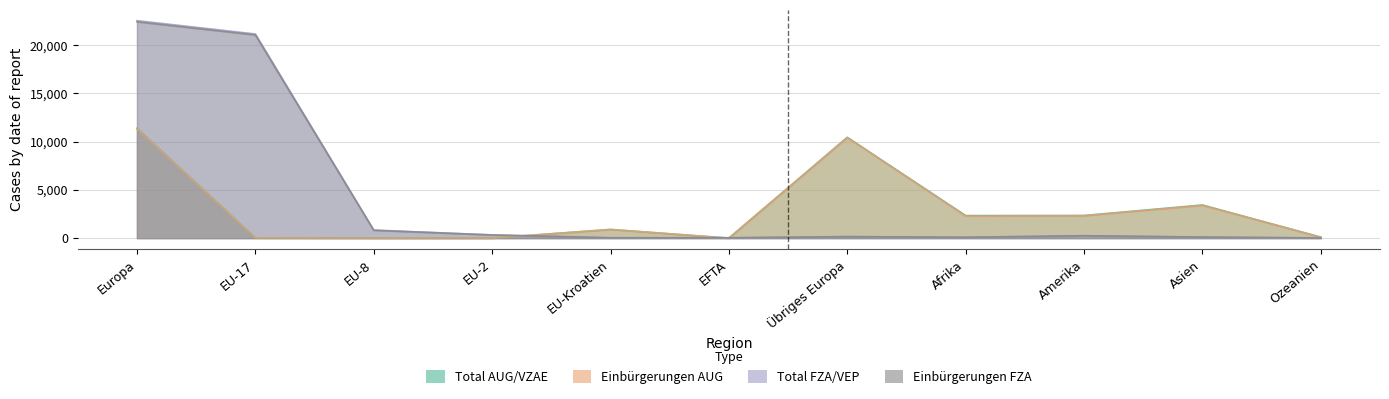

At which category does Einbürgerungen FZA reach its first local valley?

EU-Kroatien